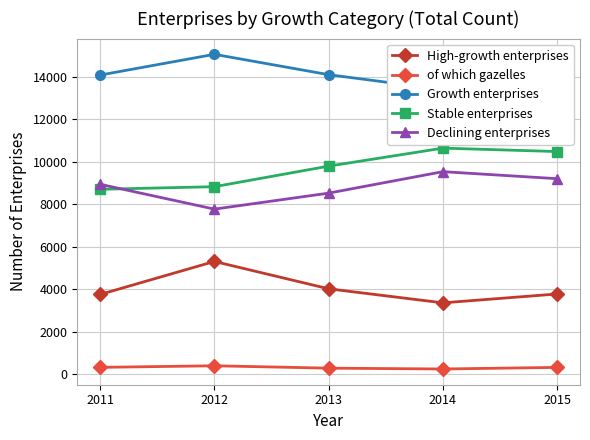

What is the average value of the Growth enterprises series?

14118